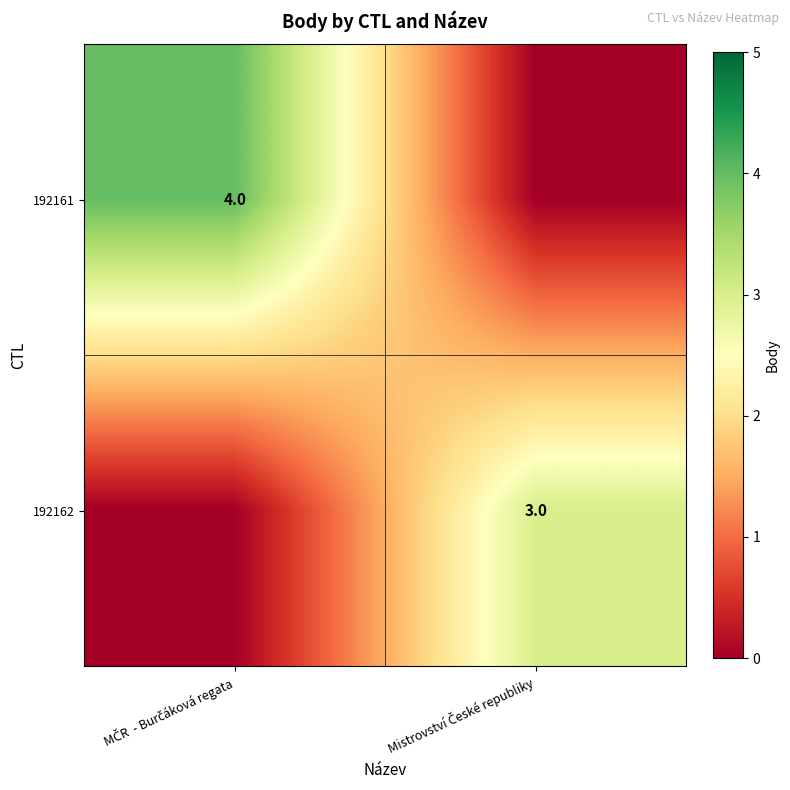

True or false: 192162 has a value of 3 at Mistrovství České republiky.

True